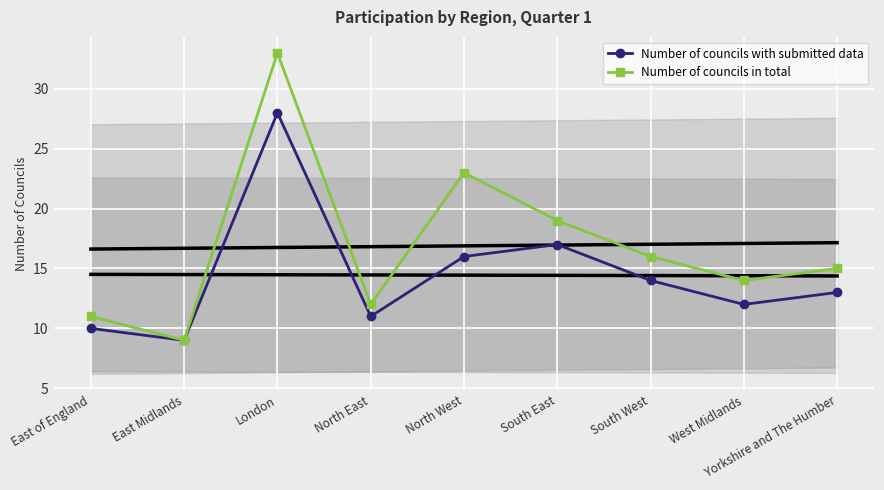

At which label does Number of councils with submitted data first exceed 13?

London